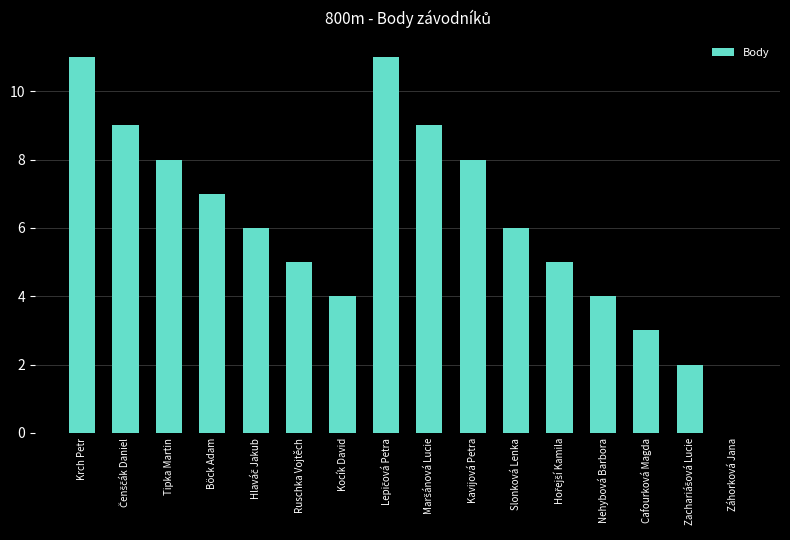

What is the sum of all values?

98